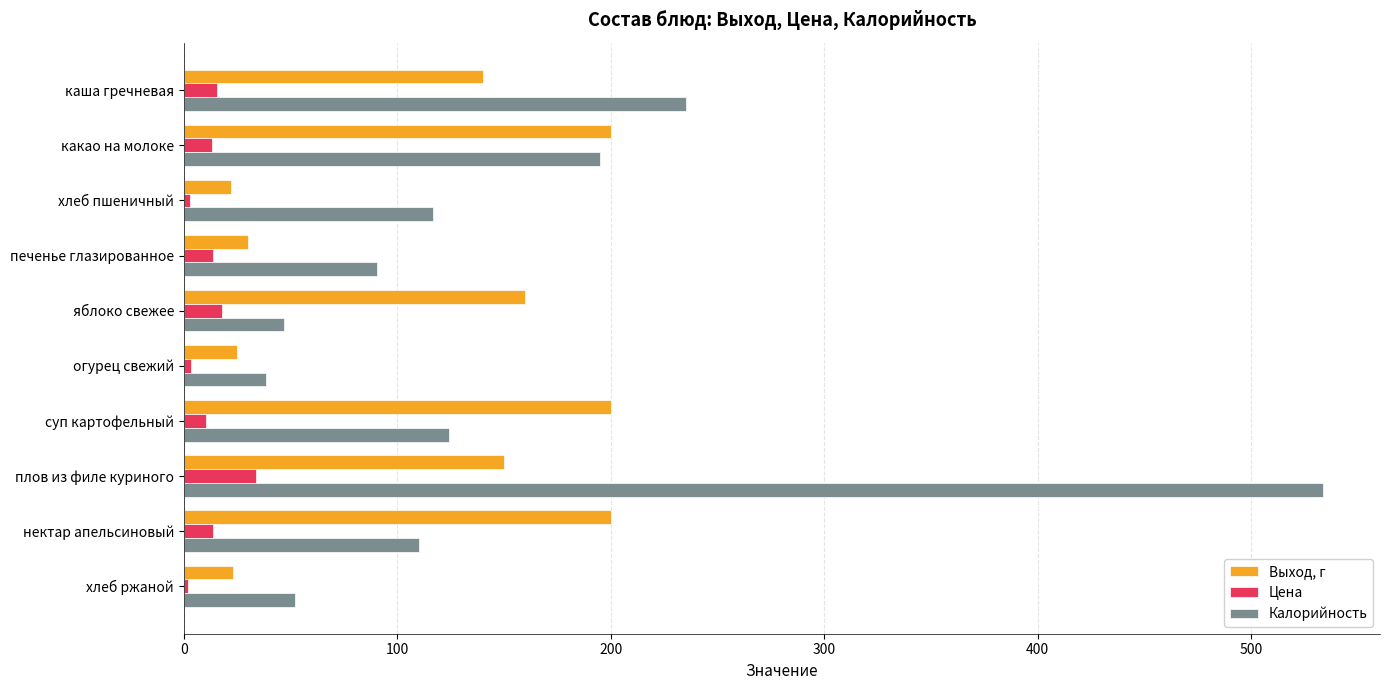

What is the difference between the maximum and minimum values in the Цена series?

32.1